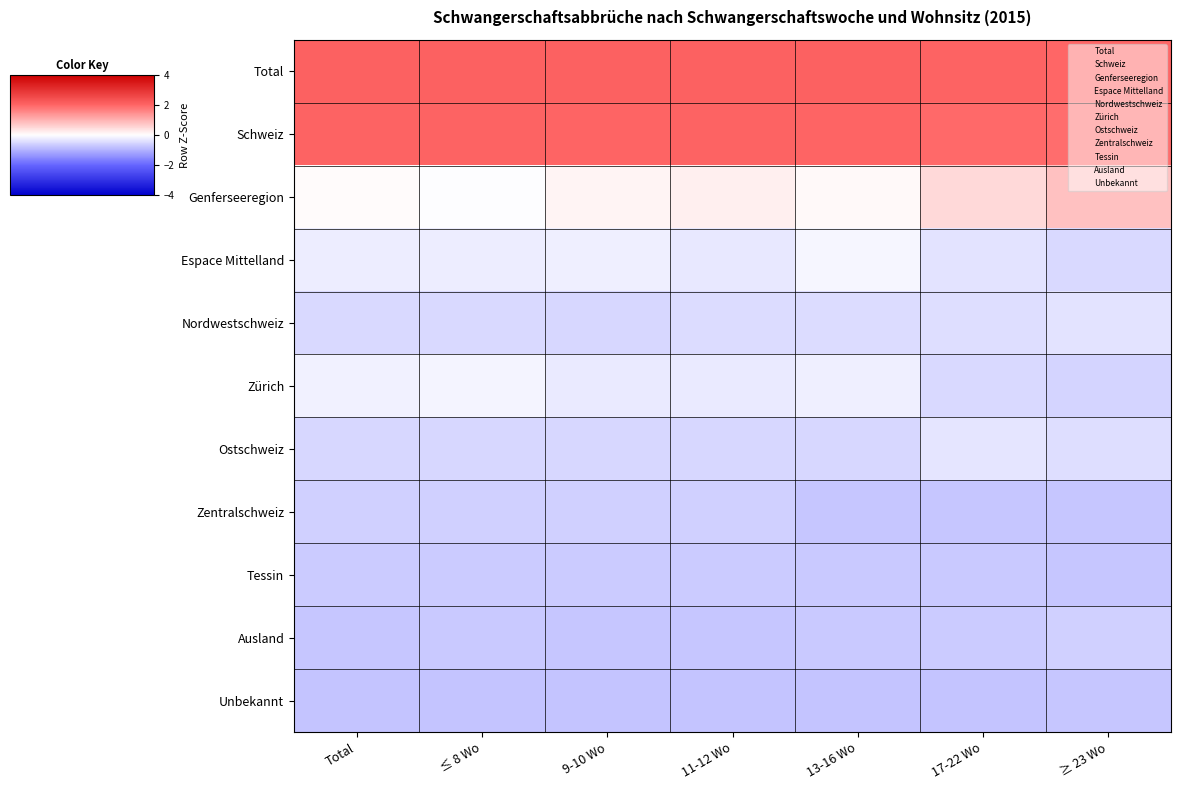

What is the maximum value shown in the chart?

2.1